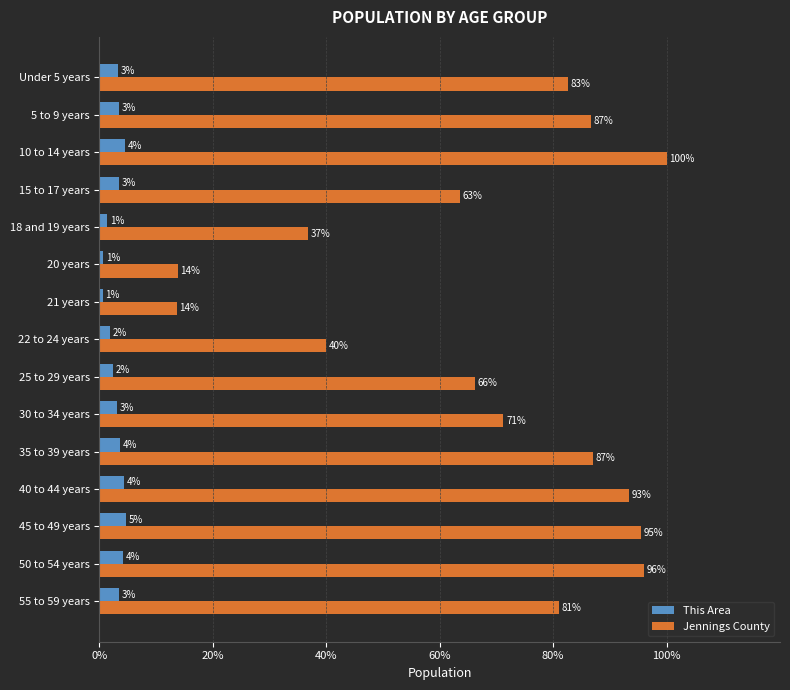

How many data points in Jennings County are less than 80?

7